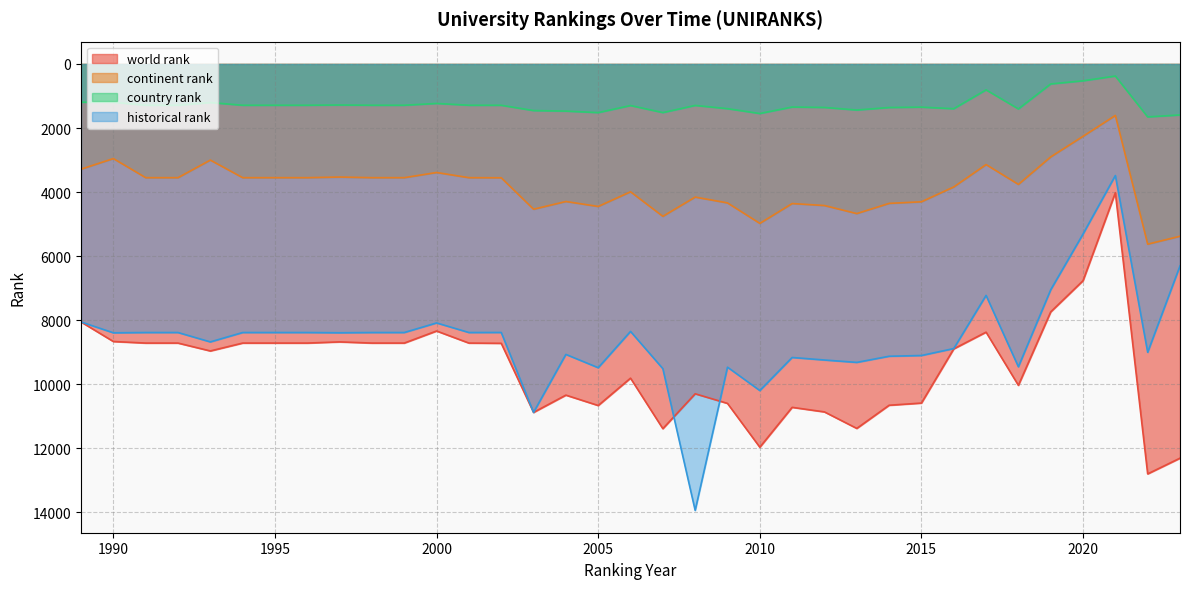

At which label does country rank reach its peak?

2022